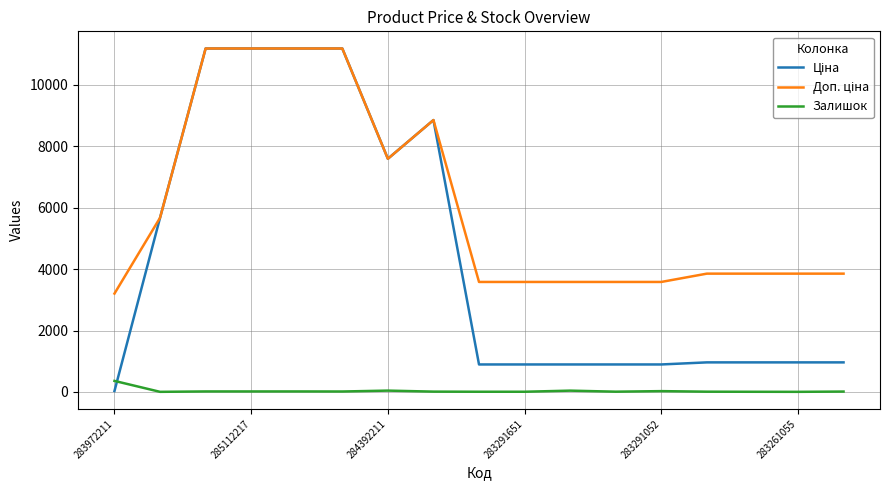

What is the maximum value shown in the chart?

11188.2